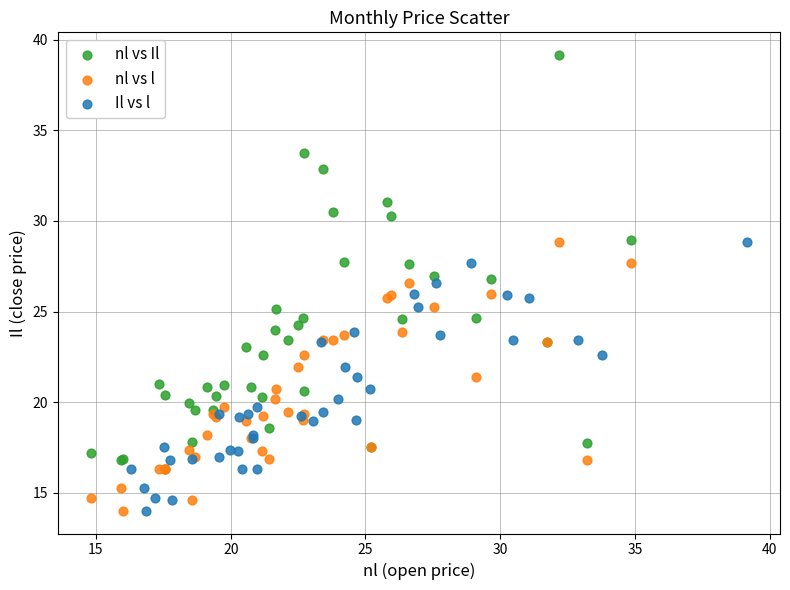

Which series reaches the maximum Y coordinate?

nl vs Il